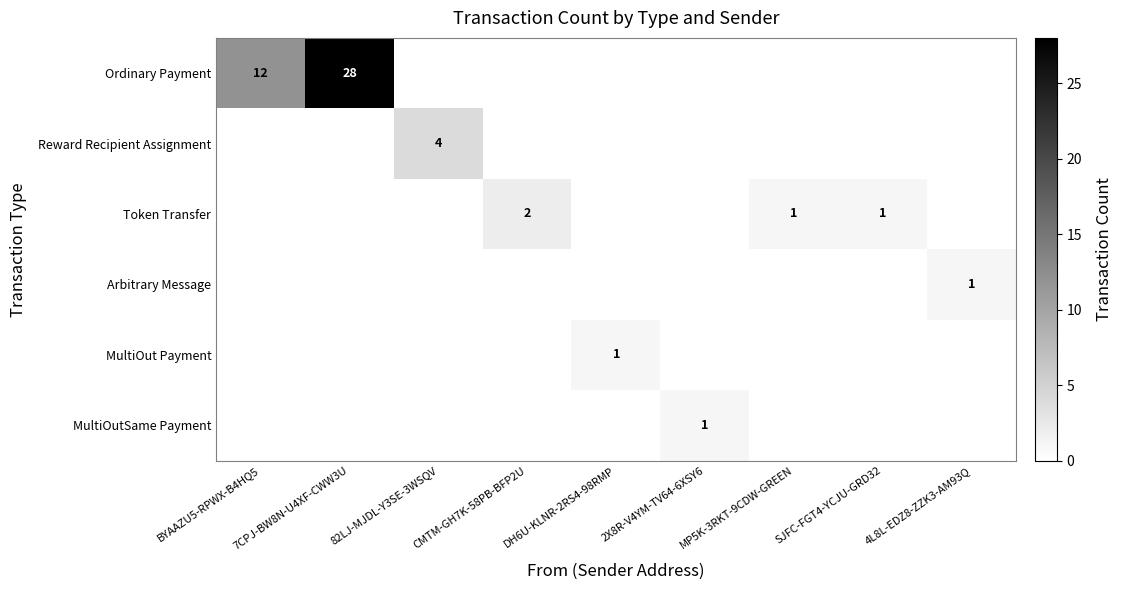

The value of Token Transfer at CMTM-GH7K-58PB-BFP2U is 3. True or false?

False